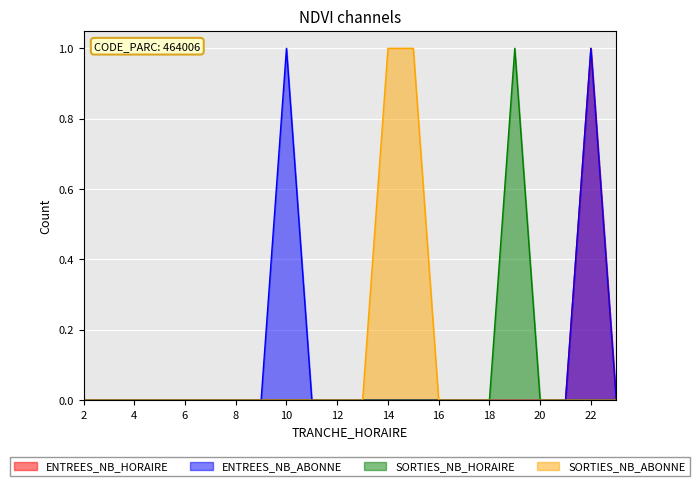

The SORTIES_NB_HORAIRE series shows 0 at 3. True or false?

True